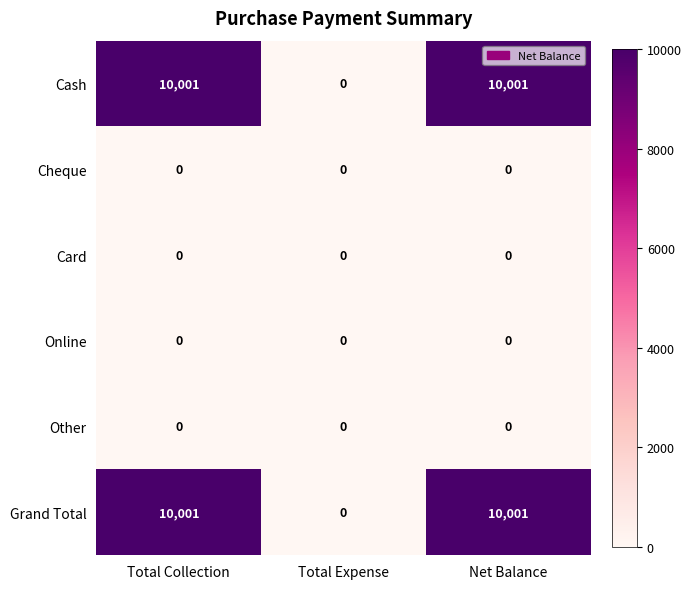

Count the Cash values in the range 0 to 10001.

3